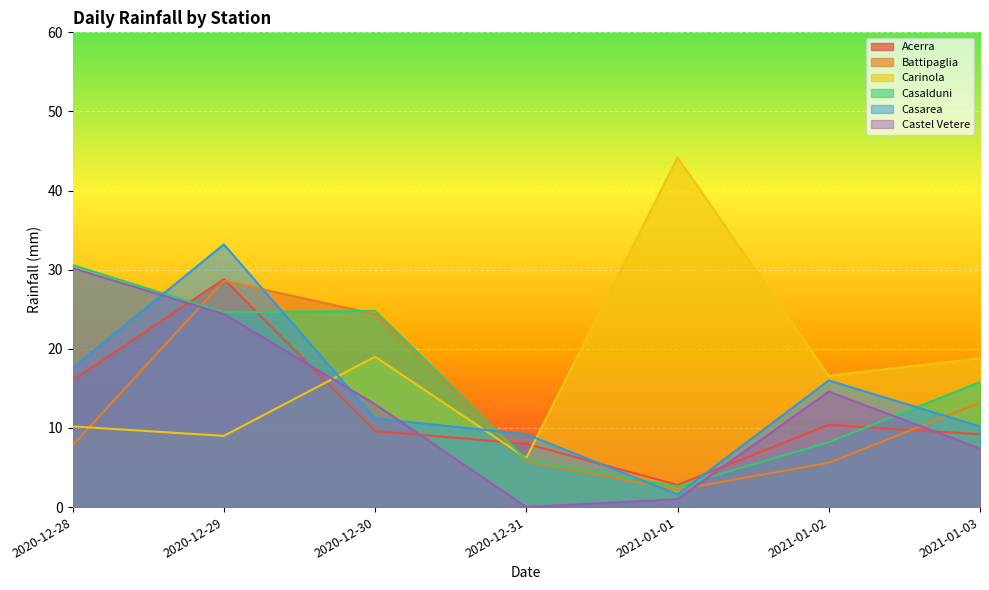

Which has a higher value, 2020-12-29 or 2020-12-31?

2020-12-29